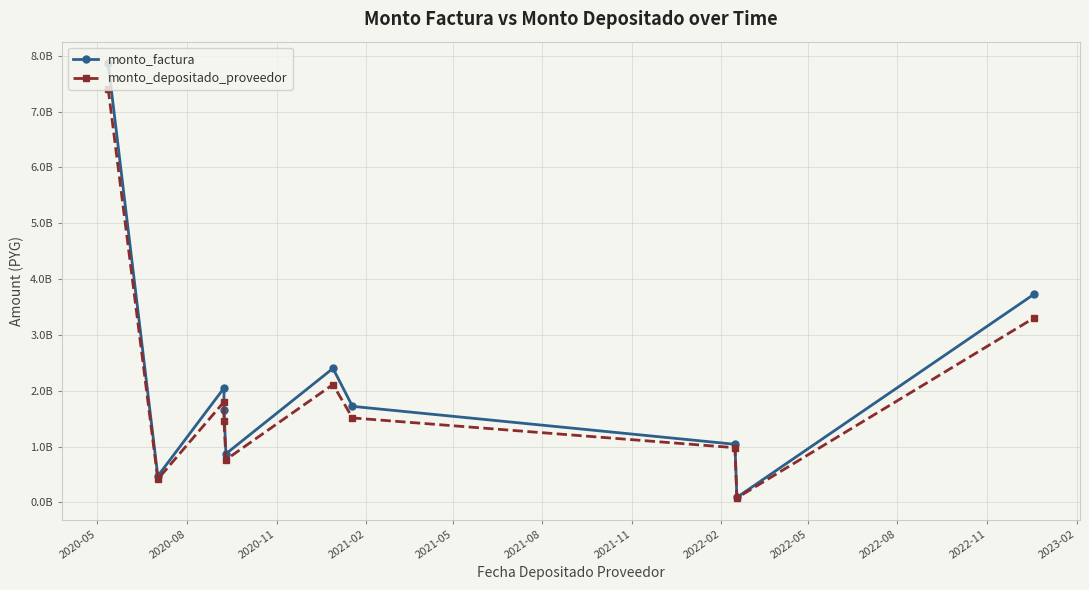

True or false: monto_depositado_proveedor and monto_factura cross at least once.

False